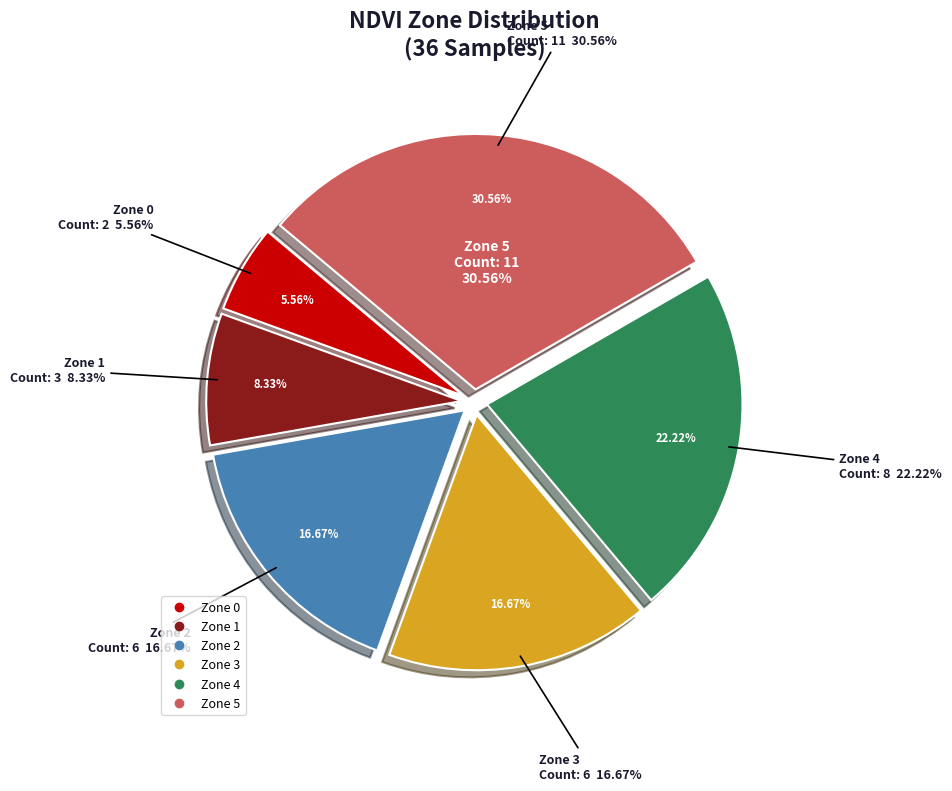

What is the ratio of the value at Zone 2 to the value at Zone 5?

0.5